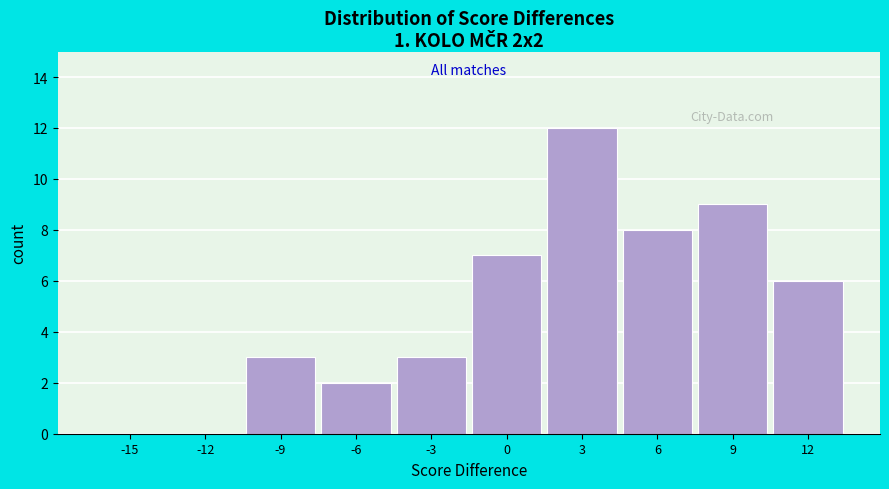

Reading right to left, transcribe all the data shown in this chart.

12=6	9=9	6=8	3=12	0=7	-3=3	-6=2	-9=3	-12=0	-15=0